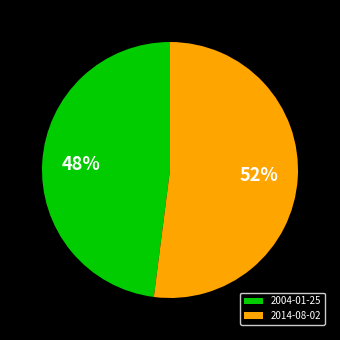

Does 2014-08-02 account for over 50% of the chart?

Yes